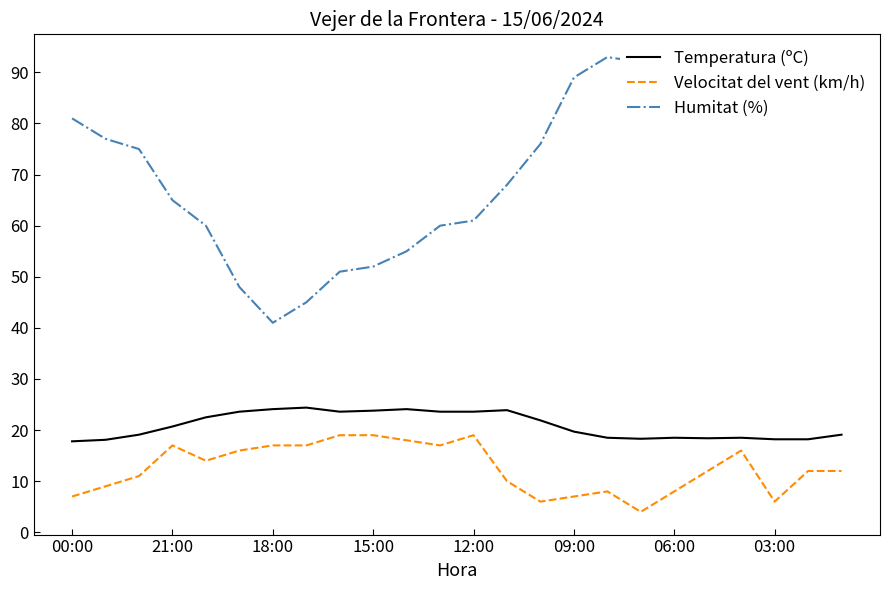

Which series has the largest total across all categories?

Humitat (%)